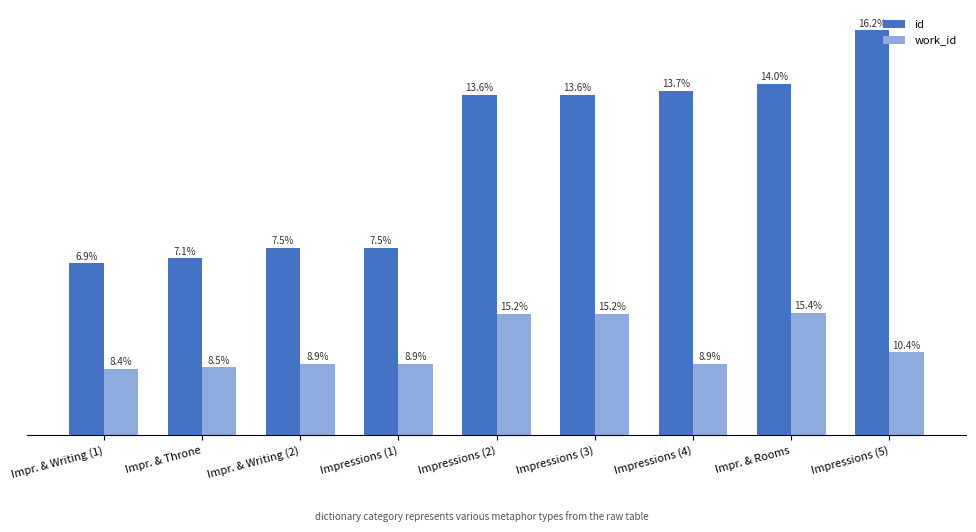

Does the chart contain stacked bars?

No